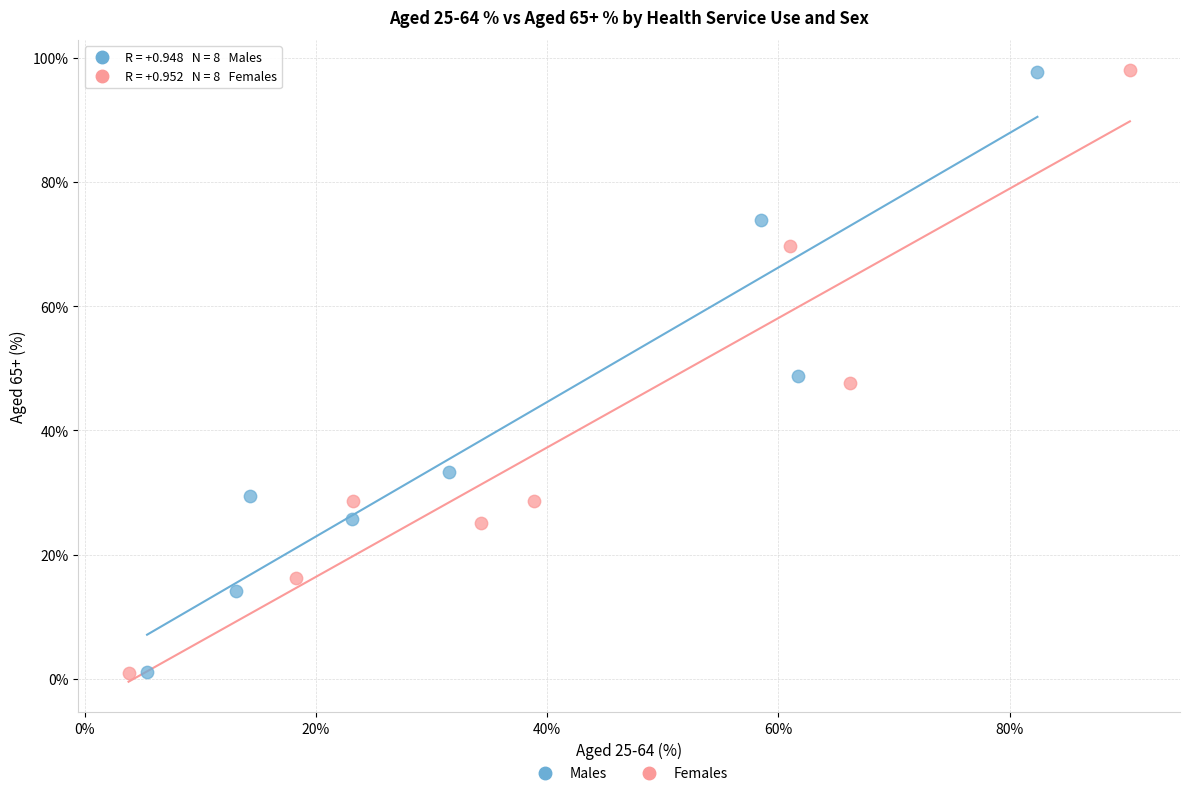

Which series has the largest Y range (max minus min)?

Females